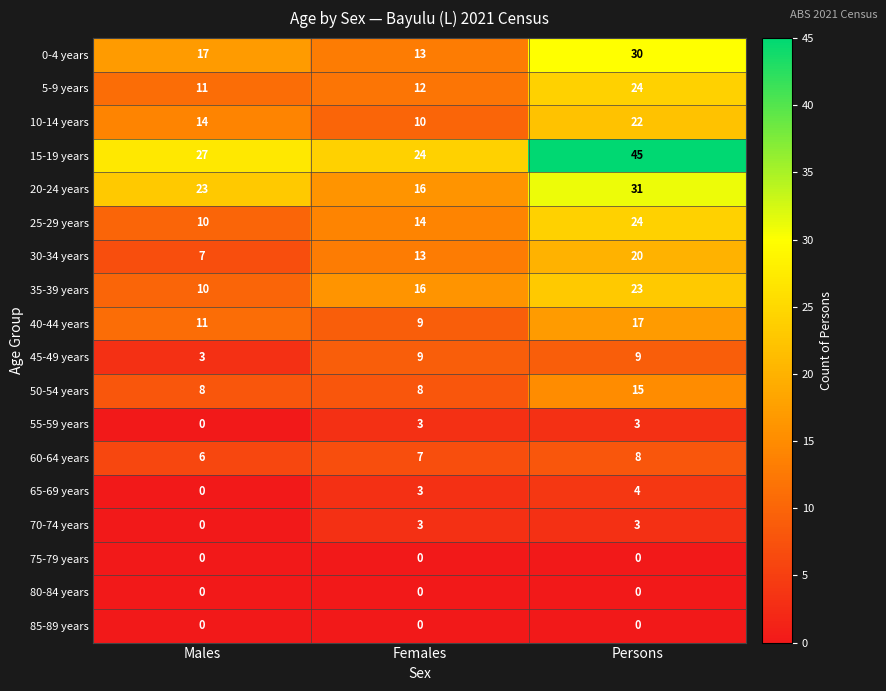

Which series has the largest range (max minus min)?

15-19 years